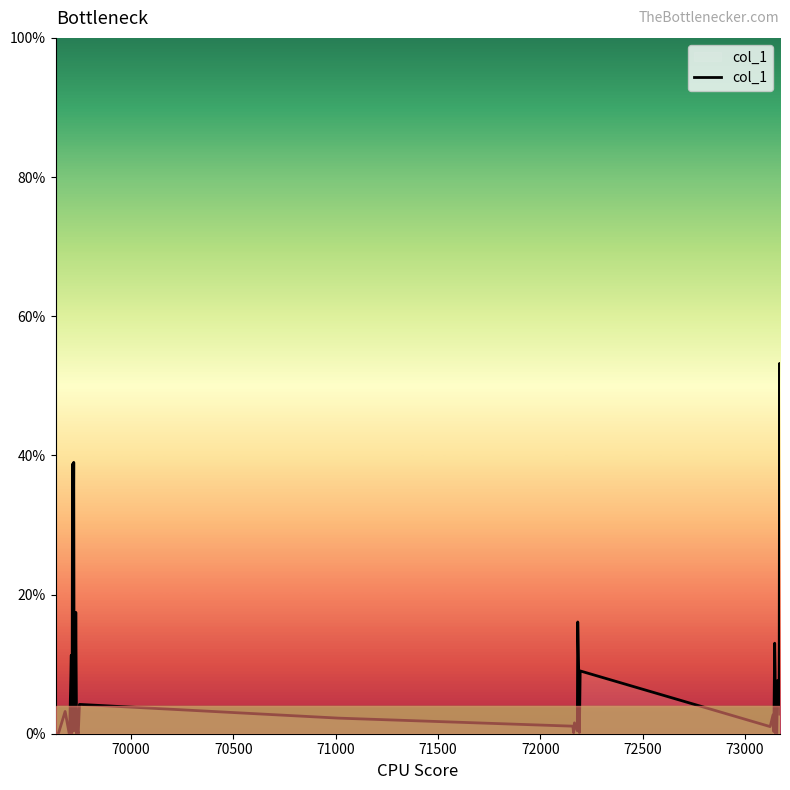

How many lines are shown in the chart?

1